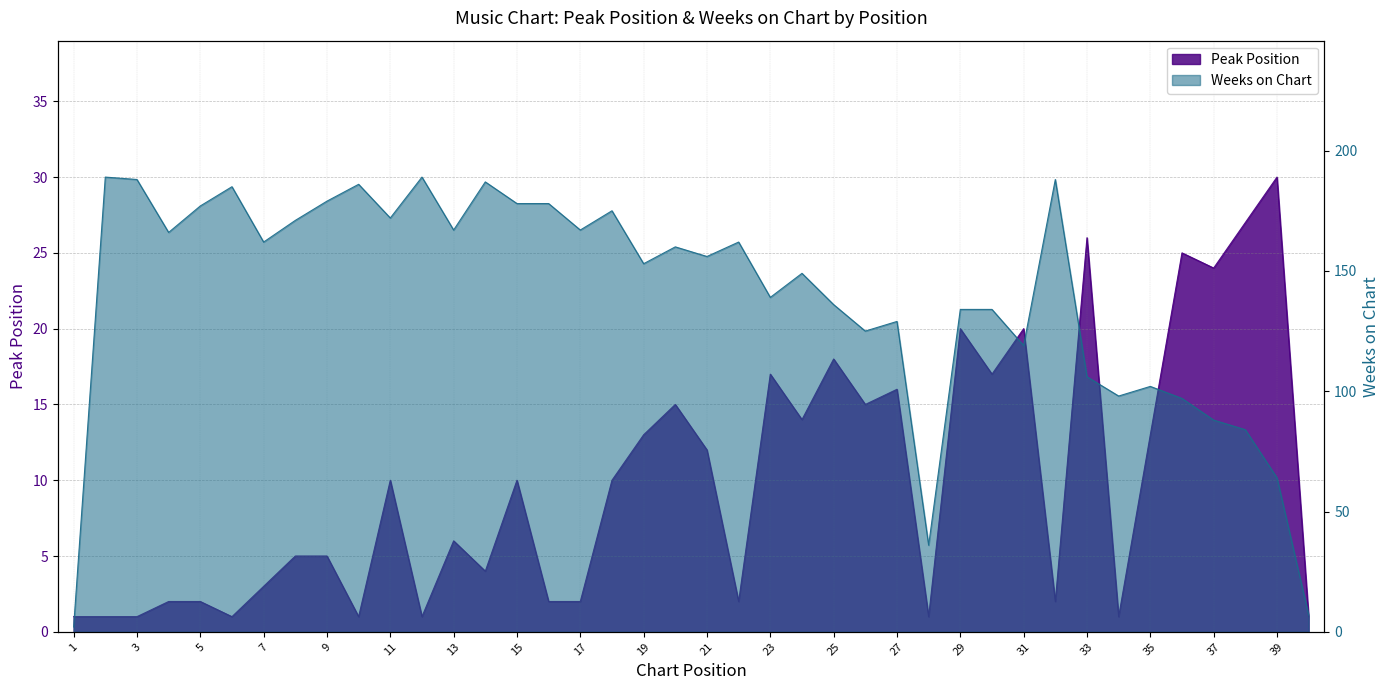

How many lines are shown in the chart?

2